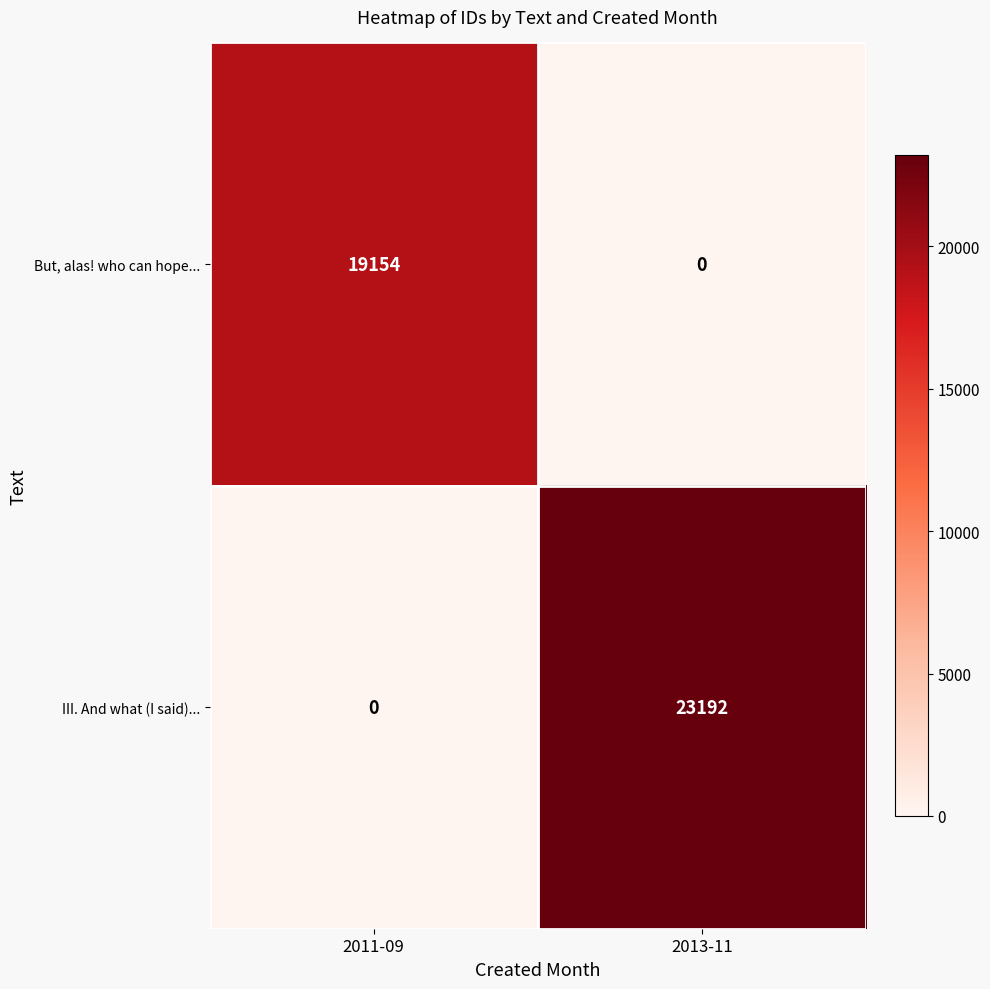

How many data points does each series have?

2